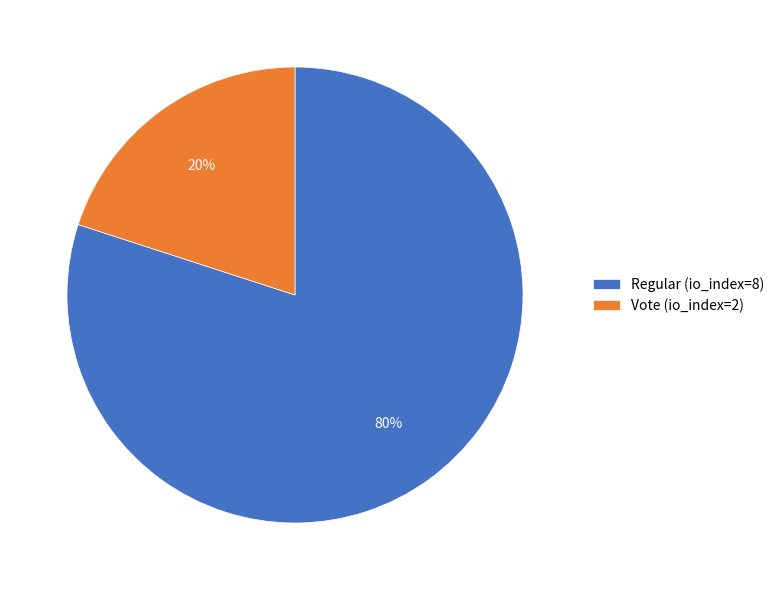

Which category has the smallest portion of the pie?

Vote (io_index=2)